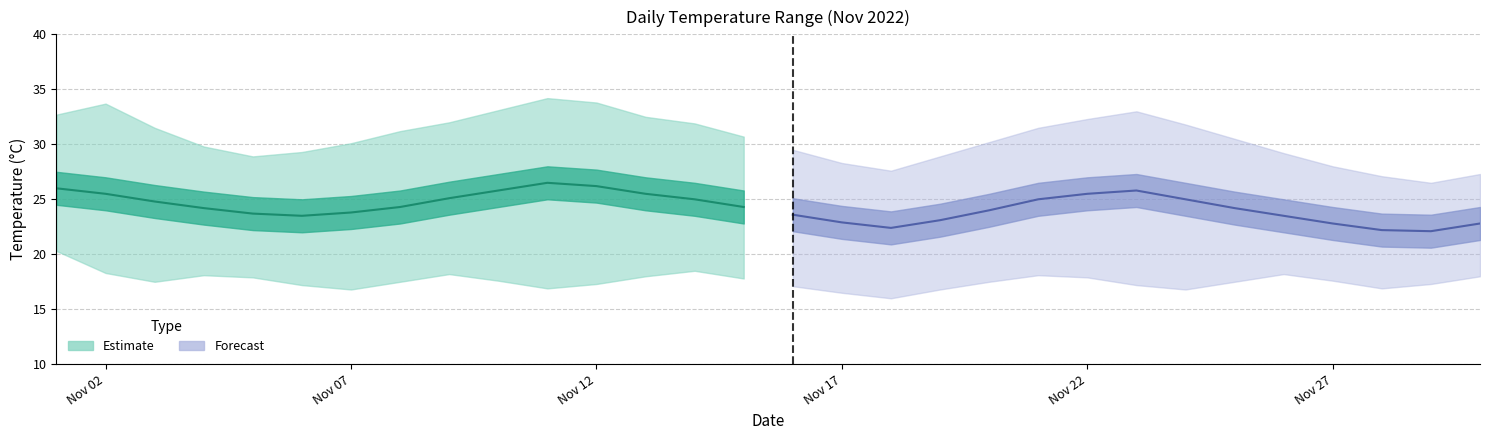

Where is the first local maximum for daily_min?

3